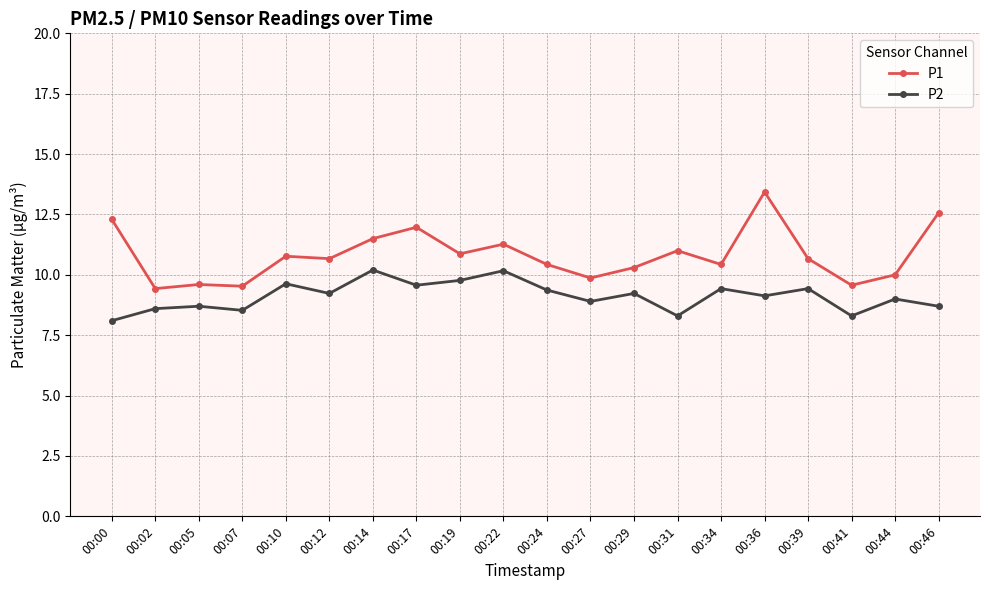

What is the difference between the P2 values at 00:27 and 00:41?

0.6